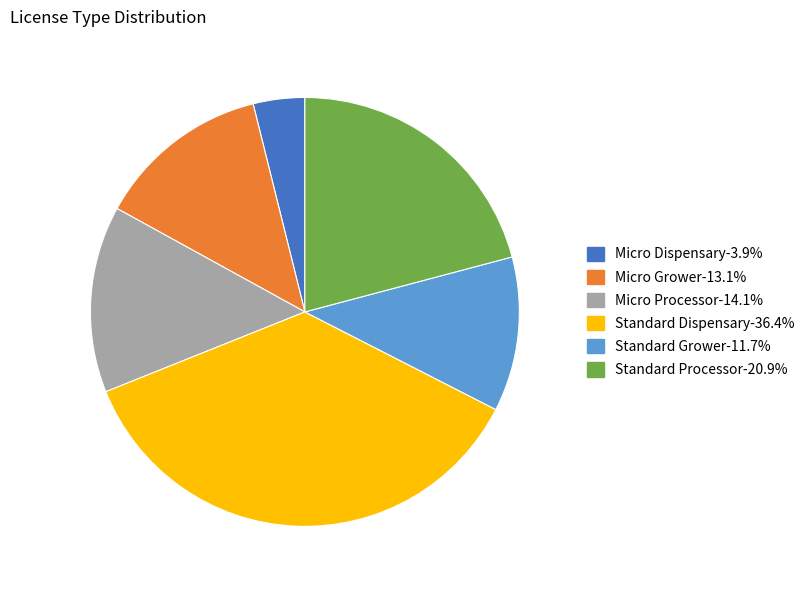

How many slices are in this pie chart?

6